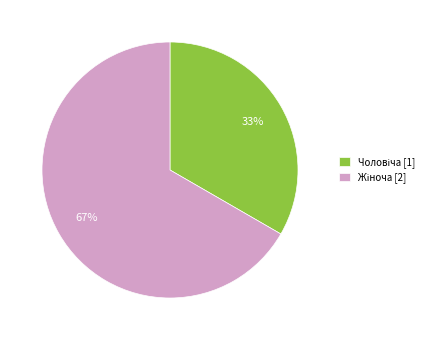

Is there any slice that represents more than half of the pie?

Yes